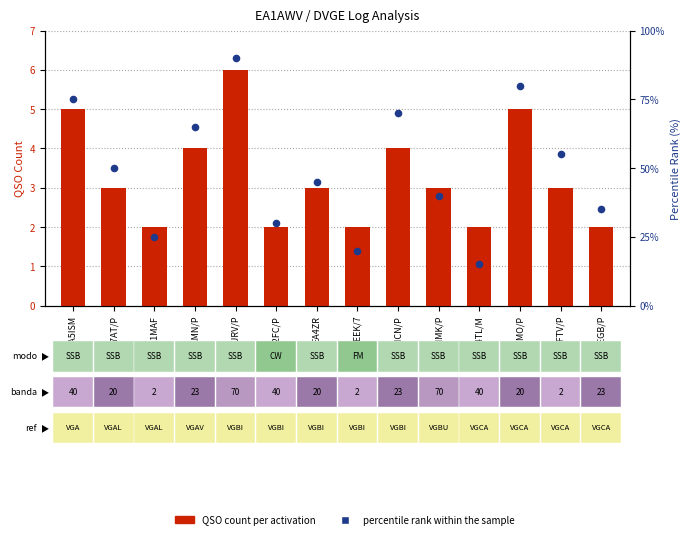

At how many categories does at least one series exceed 88?

1